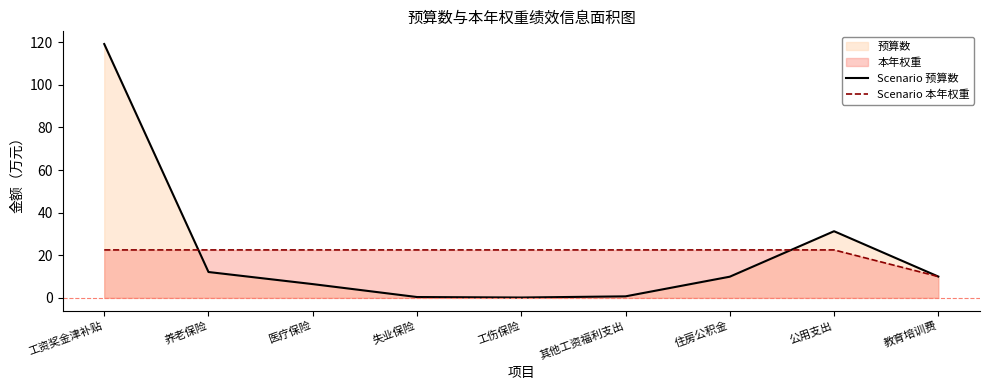

The Scenario 本年权重 series shows 5.9 at 医疗保险. True or false?

False